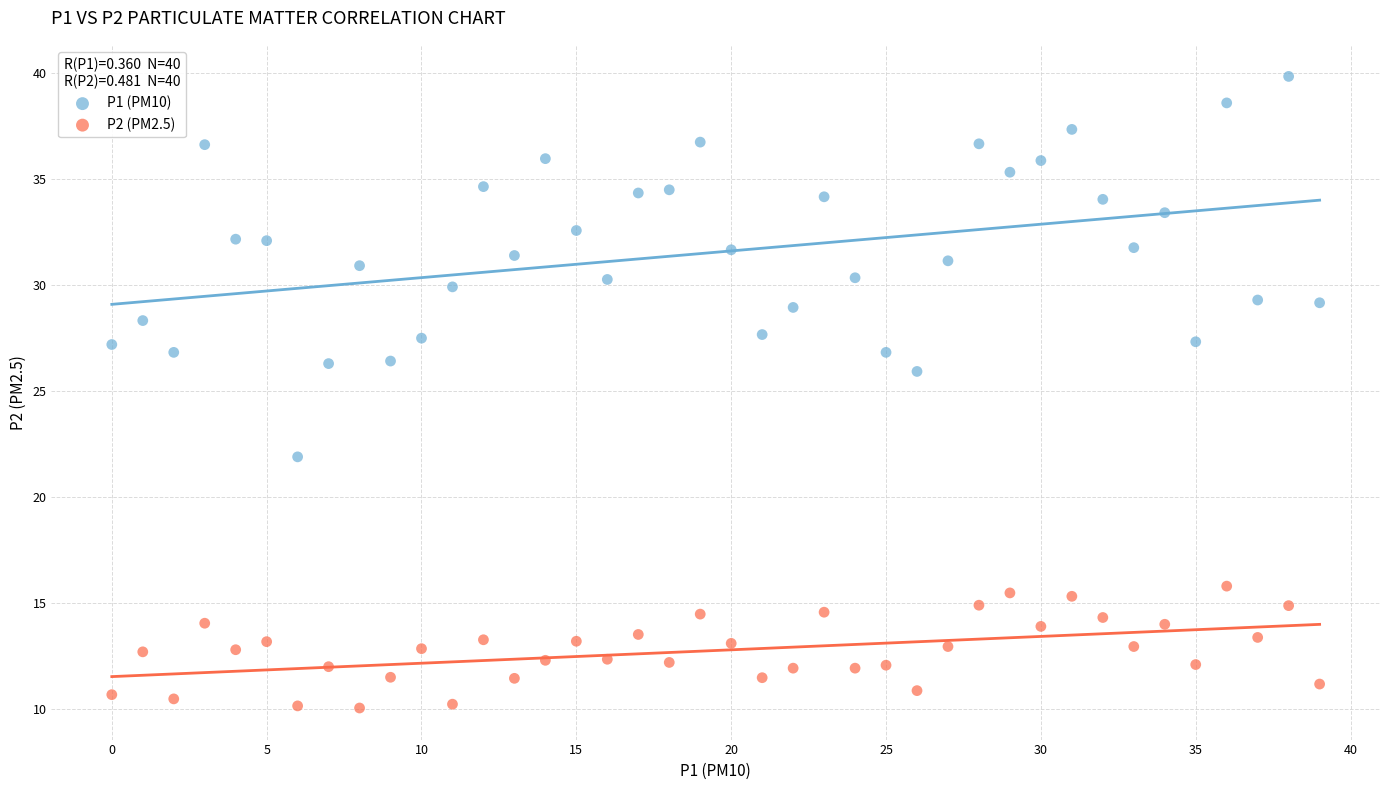

Which series has the largest Y range (max minus min)?

P1 (PM10)